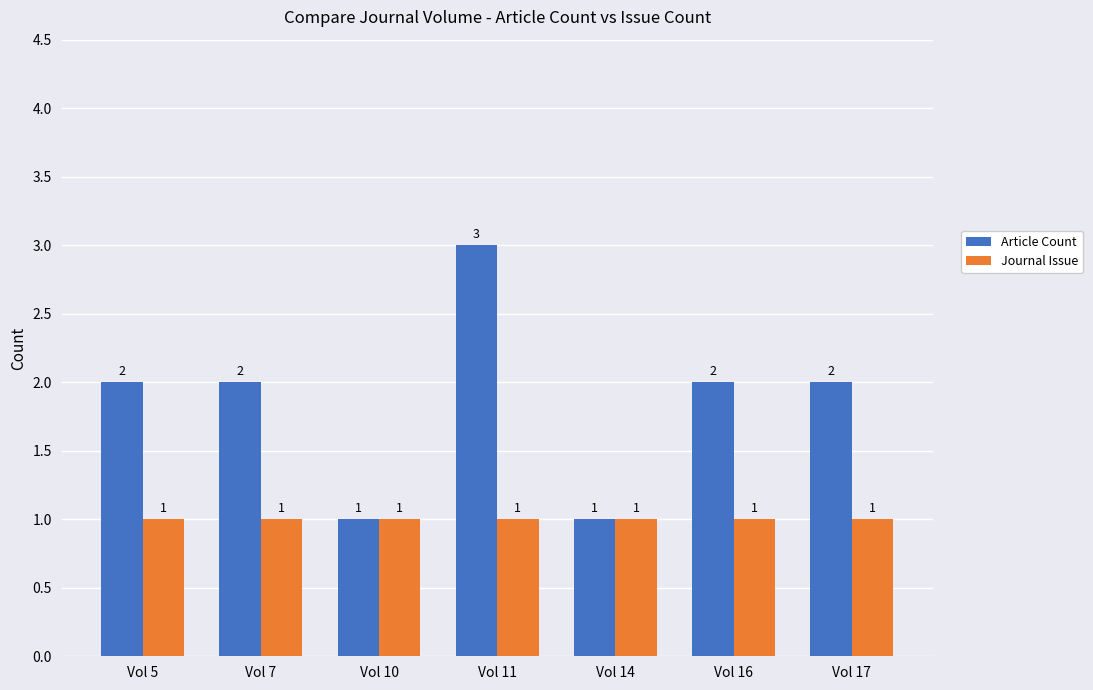

What is the average value of the Journal Issue series?

1